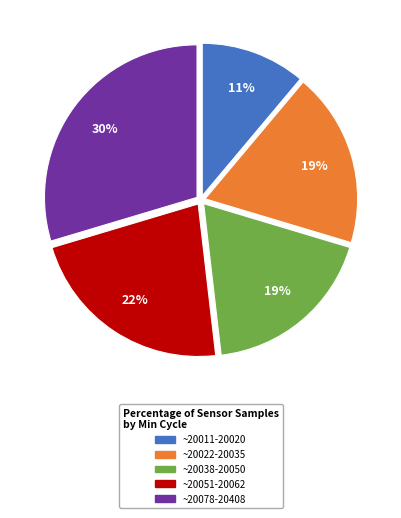

The ~20022-20035 slice represents 19% of the pie. True or false?

True